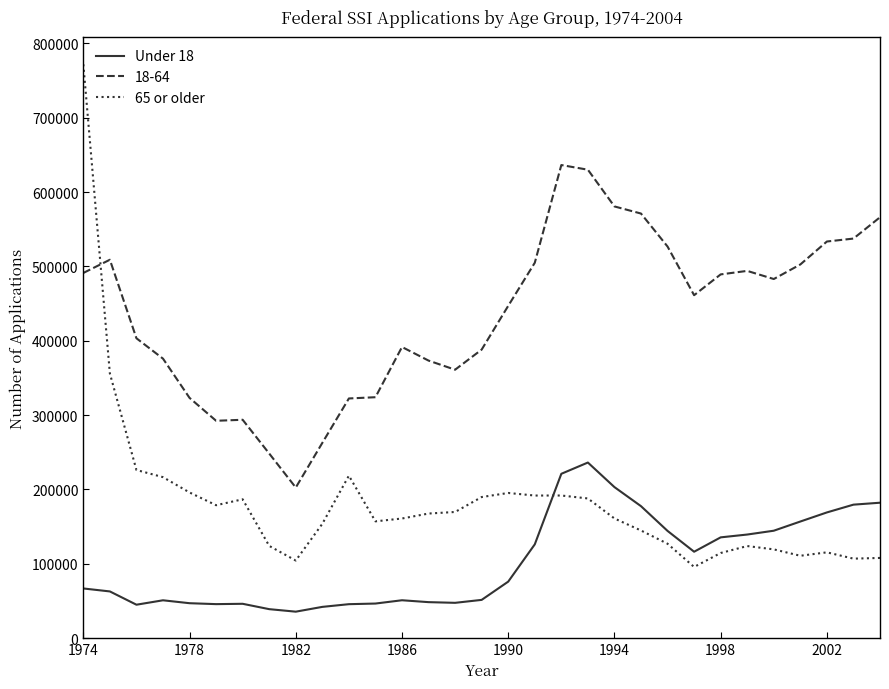

List the series in order of their overall mean, highest first.

18-64, 65 or older, Under 18